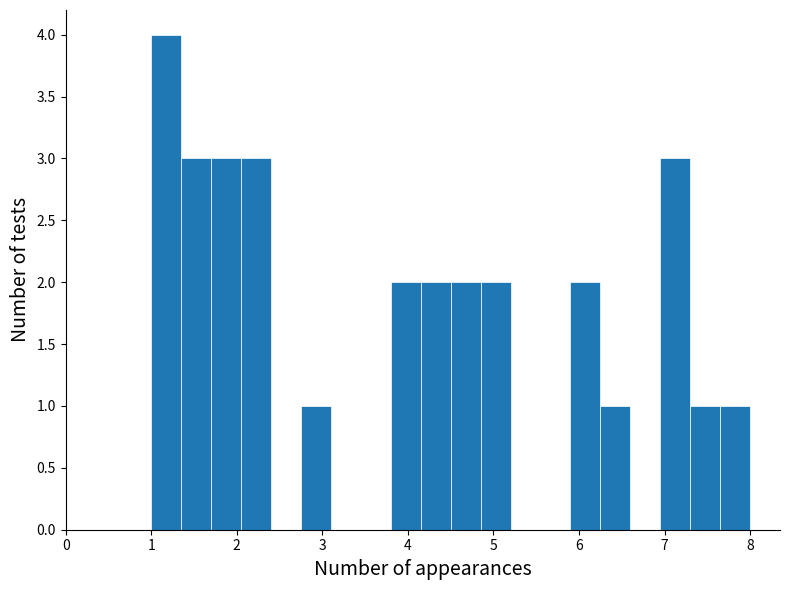

Around what value on the x-axis is the tallest bar? Give the approximate position of its centre, as read against the axis.

1.2